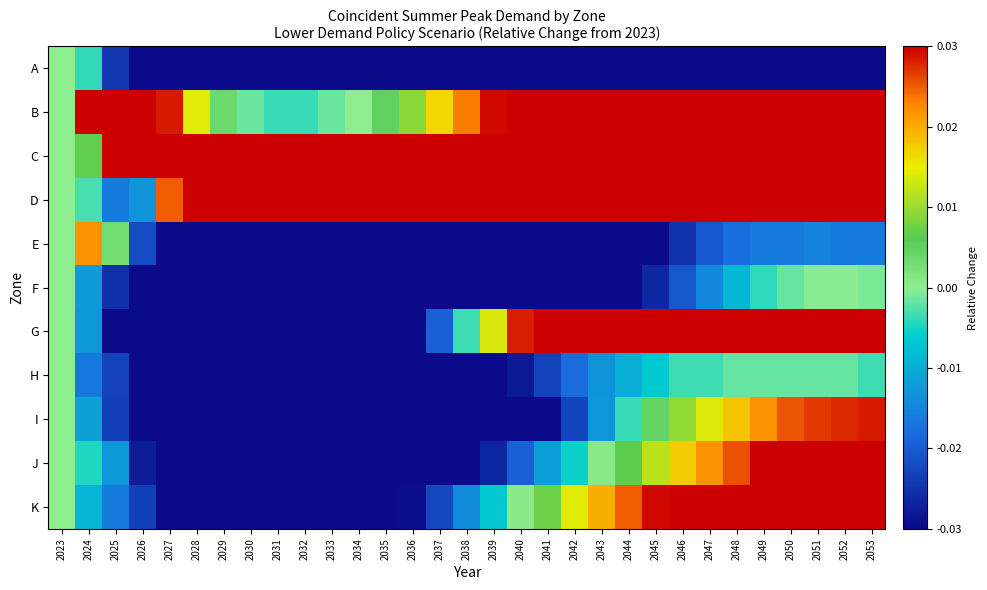

Reading right to left, transcribe all the data shown in this chart.

A: 2053=-0.1	2052=-0.1	2051=-0.1	2050=-0.1	2049=-0.1	2048=-0.1	2047=-0.1	2046=-0.1	2045=-0.1	2044=-0.1	2043=-0.1	2042=-0.1	2041=-0.1	2040=-0.1	2039=-0.1	2038=-0.1	2037=-0.1	2036=-0.1	2035=-0.1	2034=-0.1	2033=-0.1	2032=-0.1	2031=-0.1	2030=-0.1	2029=-0.1	2028=-0.1	2027=-0.1	2026=-0.0	2025=-0.0	2024=-0.0	2023=0.0
B: 2053=0.1	2052=0.1	2051=0.1	2050=0.1	2049=0.1	2048=0.1	2047=0.1	2046=0.1	2045=0.1	2044=0.1	2043=0.1	2042=0.0	2041=0.0	2040=0.0	2039=0.0	2038=0.0	2037=0.0	2036=0.0	2035=0.0	2034=0.0	2033=-0.0	2032=-0.0	2031=-0.0	2030=-0.0	2029=0.0	2028=0.0	2027=0.0	2026=0.0	2025=0.1	2024=0.1	2023=0.0
C: 2053=0.1	2052=0.1	2051=0.1	2050=0.1	2049=0.1	2048=0.1	2047=0.1	2046=0.1	2045=0.1	2044=0.1	2043=0.1	2042=0.1	2041=0.1	2040=0.1	2039=0.1	2038=0.1	2037=0.1	2036=0.1	2035=0.0	2034=0.0	2033=0.0	2032=0.0	2031=0.0	2030=0.0	2029=0.1	2028=0.1	2027=0.1	2026=0.1	2025=0.1	2024=0.0	2023=0.0
D: 2053=0.1	2052=0.1	2051=0.1	2050=0.1	2049=0.1	2048=0.1	2047=0.1	2046=0.1	2045=0.1	2044=0.1	2043=0.1	2042=0.1	2041=0.1	2040=0.1	2039=0.1	2038=0.1	2037=0.1	2036=0.1	2035=0.1	2034=0.1	2033=0.1	2032=0.1	2031=0.1	2030=0.1	2029=0.1	2028=0.1	2027=0.0	2026=-0.0	2025=-0.0	2024=-0.0	2023=0.0
E: 2053=-0.0	2052=-0.0	2051=-0.0	2050=-0.0	2049=-0.0	2048=-0.0	2047=-0.0	2046=-0.0	2045=-0.0	2044=-0.0	2043=-0.0	2042=-0.1	2041=-0.1	2040=-0.1	2039=-0.1	2038=-0.1	2037=-0.1	2036=-0.1	2035=-0.1	2034=-0.1	2033=-0.1	2032=-0.1	2031=-0.1	2030=-0.1	2029=-0.1	2028=-0.1	2027=-0.1	2026=-0.0	2025=0.0	2024=0.0	2023=0.0
F: 2053=-0.0	2052=-0.0	2051=-0.0	2050=-0.0	2049=-0.0	2048=-0.0	2047=-0.0	2046=-0.0	2045=-0.0	2044=-0.0	2043=-0.0	2042=-0.1	2041=-0.1	2040=-0.1	2039=-0.1	2038=-0.1	2037=-0.1	2036=-0.1	2035=-0.1	2034=-0.1	2033=-0.1	2032=-0.1	2031=-0.1	2030=-0.1	2029=-0.1	2028=-0.1	2027=-0.1	2026=-0.0	2025=-0.0	2024=-0.0	2023=0.0
G: 2053=0.1	2052=0.1	2051=0.1	2050=0.1	2049=0.1	2048=0.1	2047=0.1	2046=0.1	2045=0.1	2044=0.1	2043=0.1	2042=0.1	2041=0.0	2040=0.0	2039=0.0	2038=-0.0	2037=-0.0	2036=-0.0	2035=-0.0	2034=-0.1	2033=-0.1	2032=-0.1	2031=-0.1	2030=-0.1	2029=-0.1	2028=-0.1	2027=-0.1	2026=-0.1	2025=-0.0	2024=-0.0	2023=0.0
H: 2053=-0.0	2052=-0.0	2051=-0.0	2050=-0.0	2049=-0.0	2048=-0.0	2047=-0.0	2046=-0.0	2045=-0.0	2044=-0.0	2043=-0.0	2042=-0.0	2041=-0.0	2040=-0.0	2039=-0.0	2038=-0.0	2037=-0.0	2036=-0.0	2035=-0.1	2034=-0.1	2033=-0.1	2032=-0.1	2031=-0.1	2030=-0.1	2029=-0.1	2028=-0.1	2027=-0.0	2026=-0.0	2025=-0.0	2024=-0.0	2023=0.0
I: 2053=0.0	2052=0.0	2051=0.0	2050=0.0	2049=0.0	2048=0.0	2047=0.0	2046=0.0	2045=0.0	2044=-0.0	2043=-0.0	2042=-0.0	2041=-0.0	2040=-0.0	2039=-0.1	2038=-0.1	2037=-0.1	2036=-0.1	2035=-0.1	2034=-0.1	2033=-0.1	2032=-0.1	2031=-0.1	2030=-0.1	2029=-0.1	2028=-0.1	2027=-0.1	2026=-0.0	2025=-0.0	2024=-0.0	2023=0.0
J: 2053=0.0	2052=0.0	2051=0.0	2050=0.0	2049=0.0	2048=0.0	2047=0.0	2046=0.0	2045=0.0	2044=0.0	2043=0.0	2042=-0.0	2041=-0.0	2040=-0.0	2039=-0.0	2038=-0.0	2037=-0.0	2036=-0.0	2035=-0.1	2034=-0.1	2033=-0.1	2032=-0.1	2031=-0.1	2030=-0.1	2029=-0.1	2028=-0.1	2027=-0.0	2026=-0.0	2025=-0.0	2024=-0.0	2023=0.0
K: 2053=0.0	2052=0.0	2051=0.0	2050=0.0	2049=0.0	2048=0.0	2047=0.0	2046=0.0	2045=0.0	2044=0.0	2043=0.0	2042=0.0	2041=0.0	2040=0.0	2039=-0.0	2038=-0.0	2037=-0.0	2036=-0.0	2035=-0.0	2034=-0.0	2033=-0.0	2032=-0.0	2031=-0.0	2030=-0.0	2029=-0.0	2028=-0.0	2027=-0.0	2026=-0.0	2025=-0.0	2024=-0.0	2023=0.0